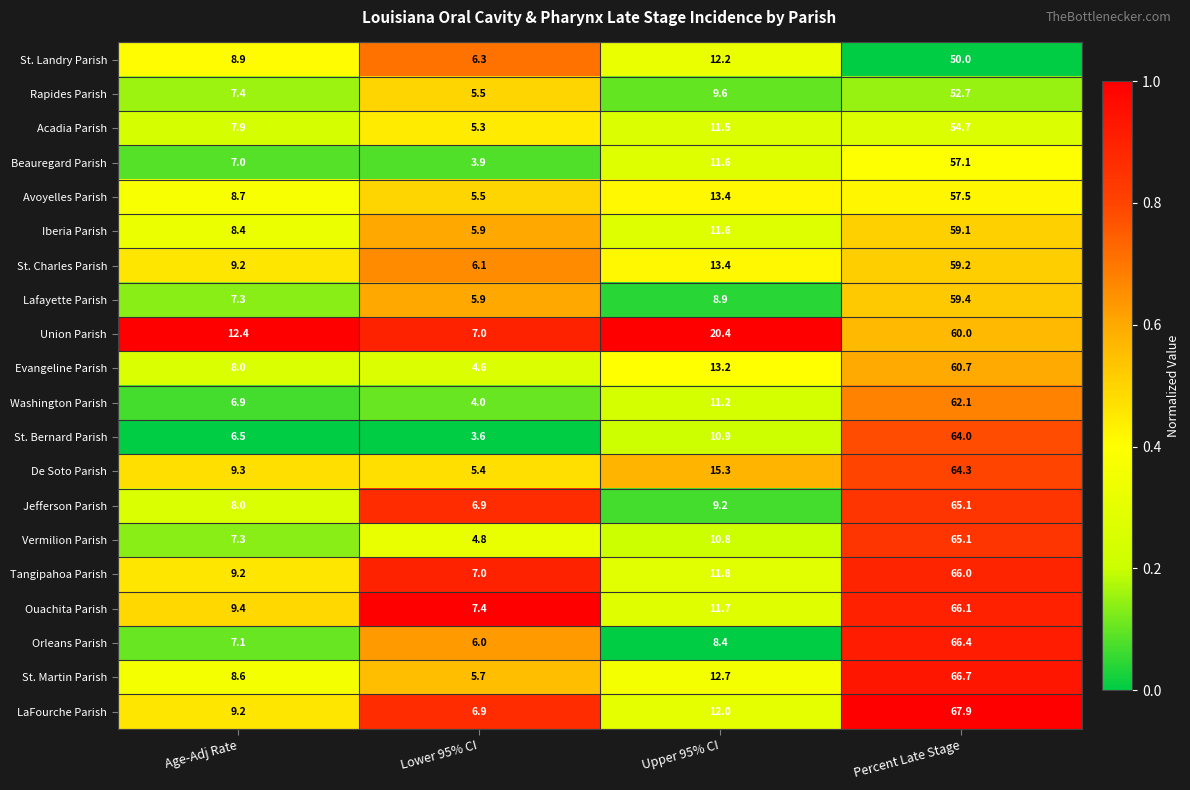

What is the average value of the St. Charles Parish series?

22.0